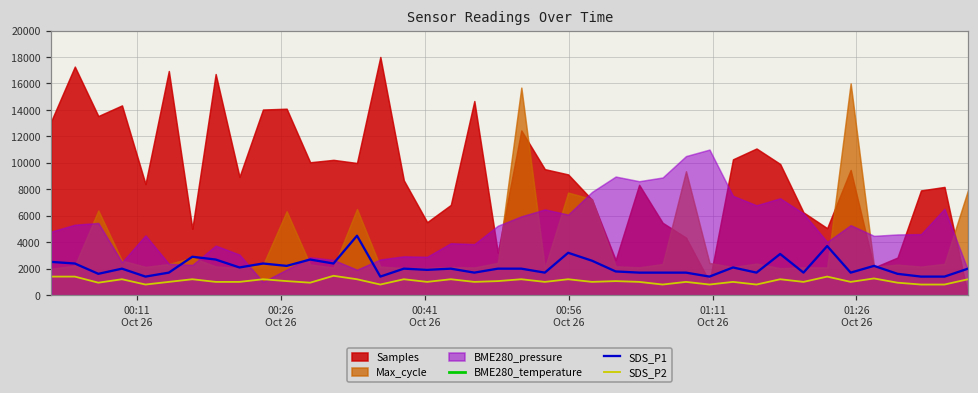

How many values in the SDS_P1 series are below 2000?

18